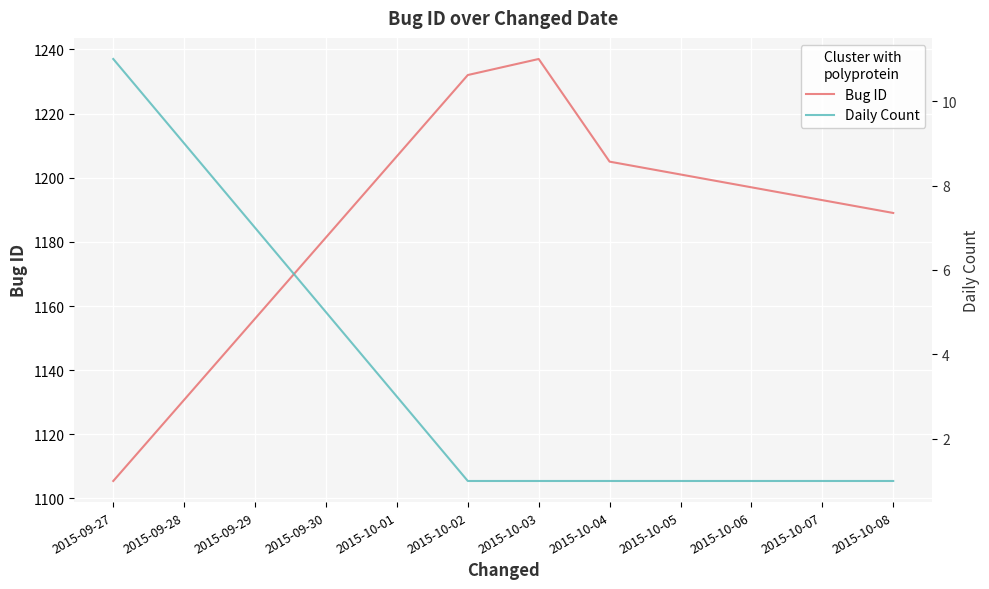

At which label does Daily Count reach its peak?

2015-09-27